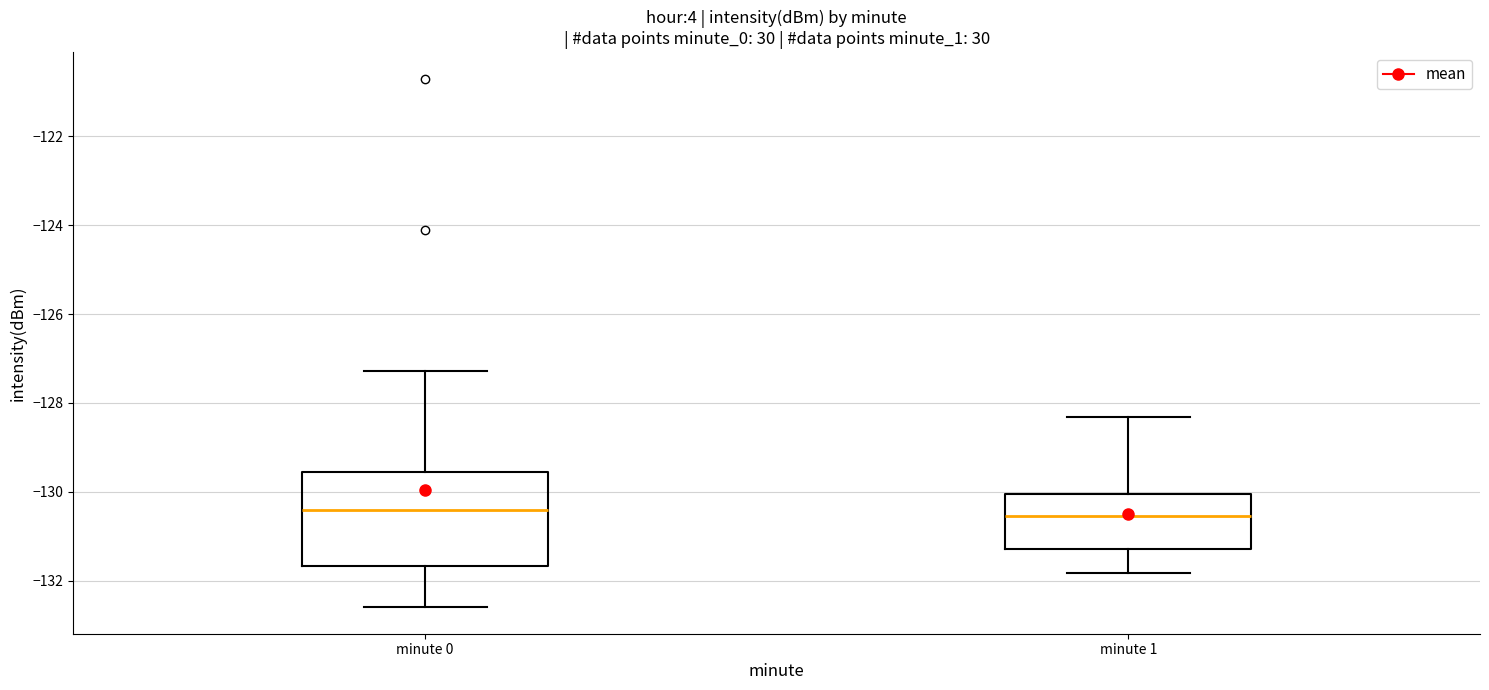

Where does the median line of the box for minute 1 sit on the y-axis? The values are not printed on the chart, so give them approximately, as read against the axis.

-130.6